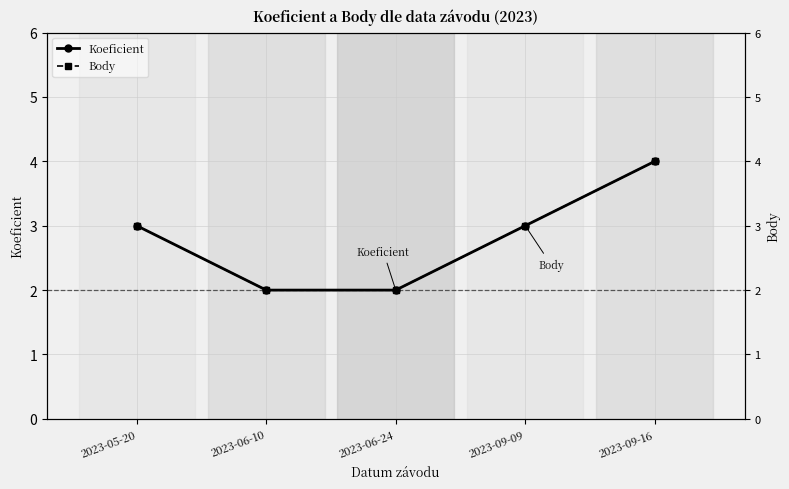

Is the value of Body at 2023-06-10 greater than the value of Koeficient at 2023-06-10?

No